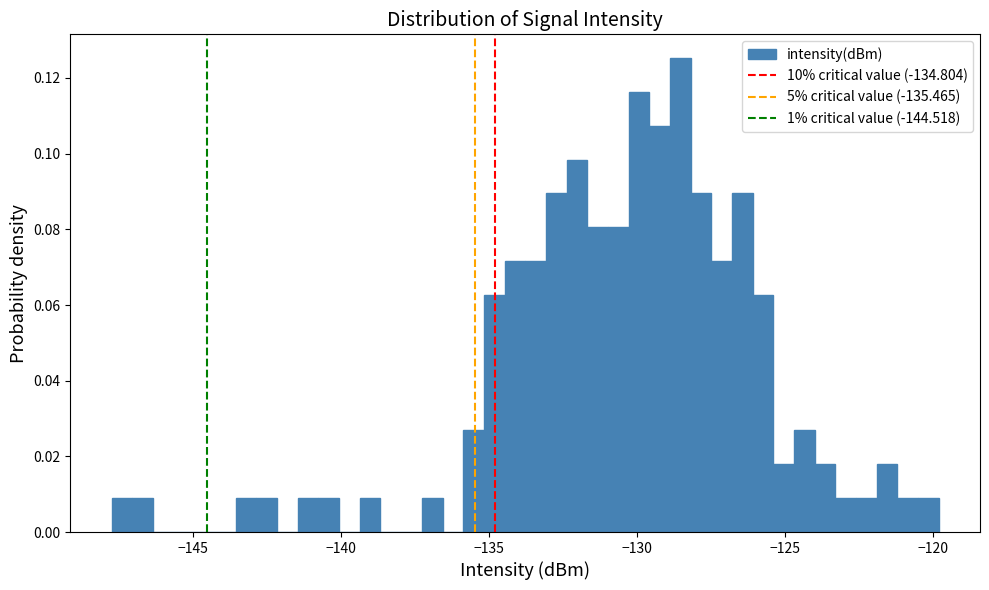

Read against the x-axis, roughly where is the centre of the tallest bar?

-128.5